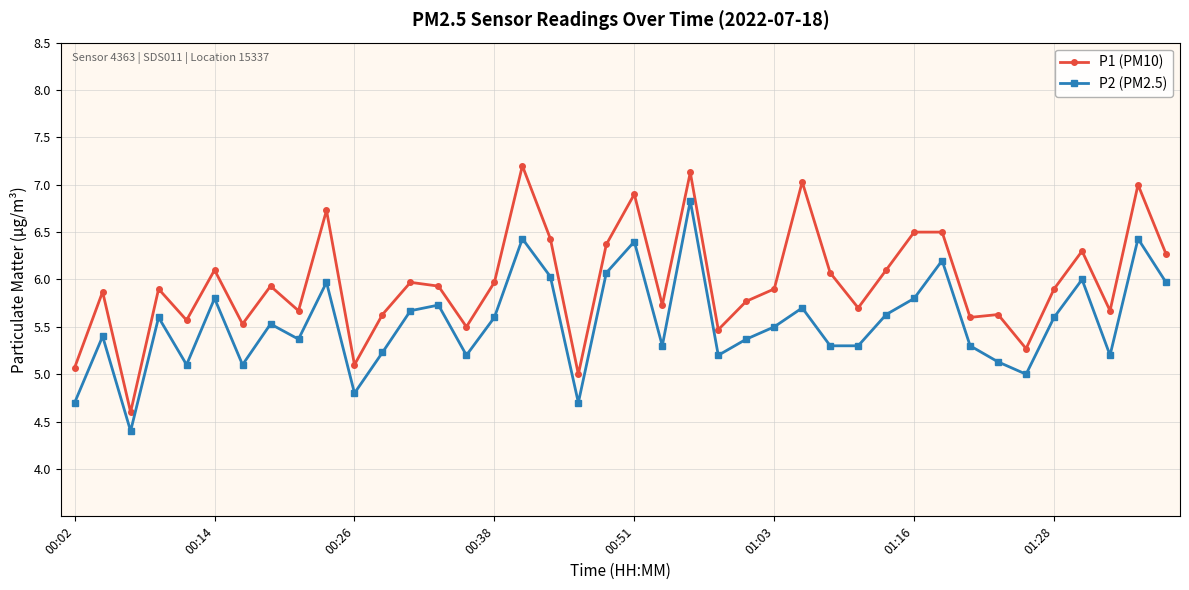

Reading left to right, list all the values displayed in this chart.

P1 (PM10): 5.1	5.9	4.6	5.9	5.6	6.1	5.5	5.9	5.7	6.7	5.1	5.6	6.0	5.9	5.5	6.0	7.2	6.4	5.0	6.4	6.9	5.7	7.1	5.5	5.8	5.9	7.0	6.1	5.7	6.1	6.5	6.5	5.6	5.6	5.3	5.9	6.3	5.7	7.0	6.3
P2 (PM2.5): 4.7	5.4	4.4	5.6	5.1	5.8	5.1	5.5	5.4	6.0	4.8	5.2	5.7	5.7	5.2	5.6	6.4	6.0	4.7	6.1	6.4	5.3	6.8	5.2	5.4	5.5	5.7	5.3	5.3	5.6	5.8	6.2	5.3	5.1	5.0	5.6	6.0	5.2	6.4	6.0